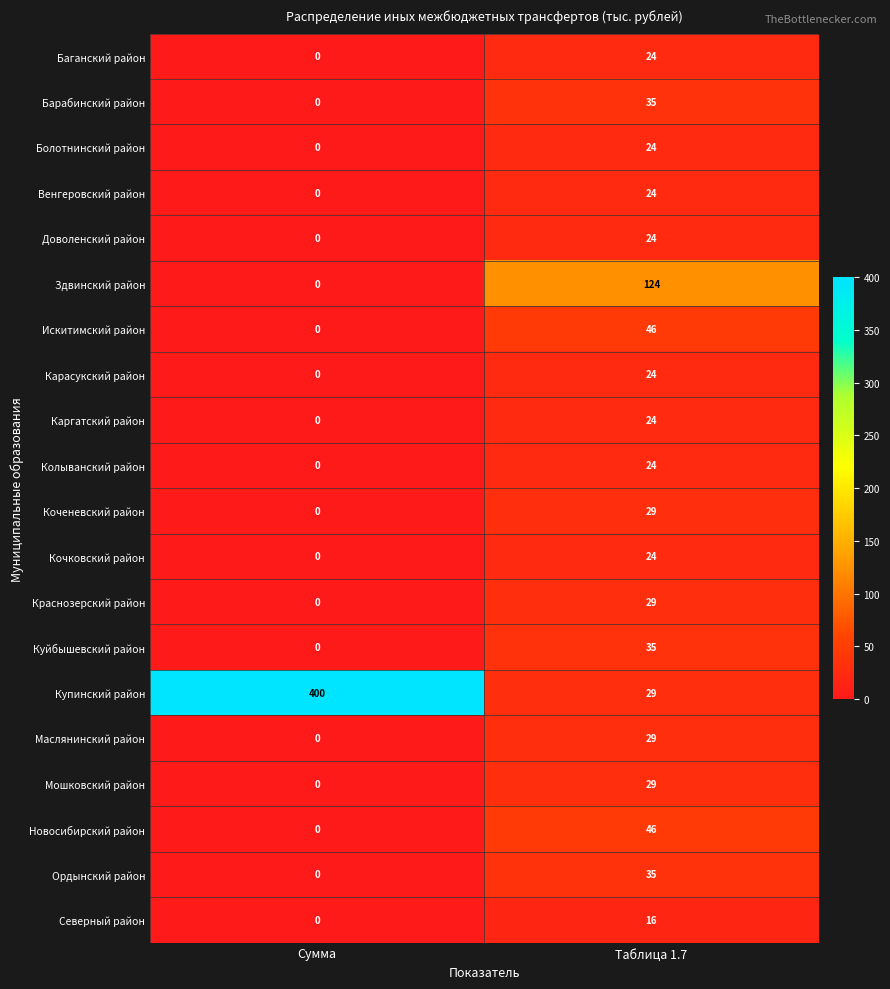

True or false: Искитимский район has a value of 81 at Таблица 1.7.

False